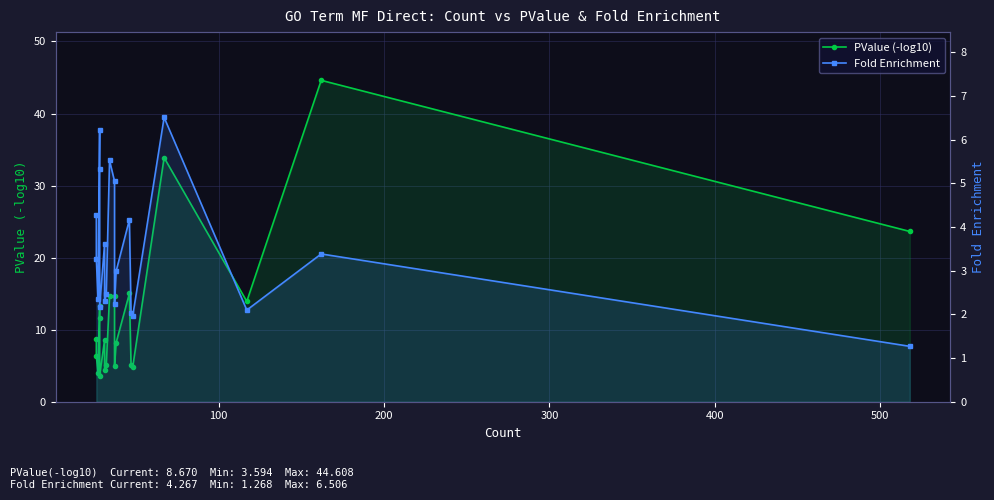

How many values in the PValue (-log10) series are below 8?

8